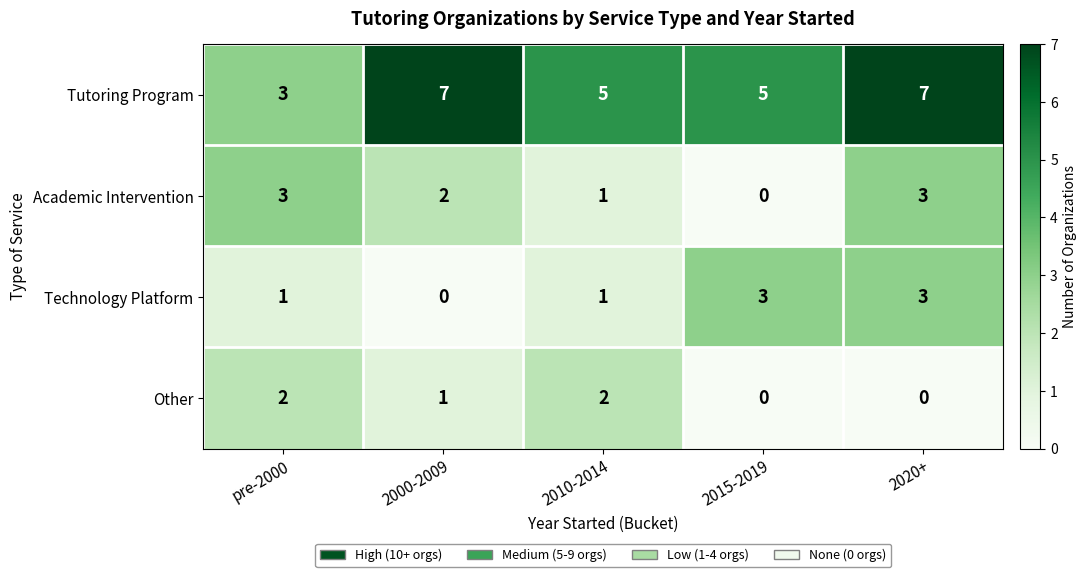

What is the highest value of the Tutoring Program series?

7